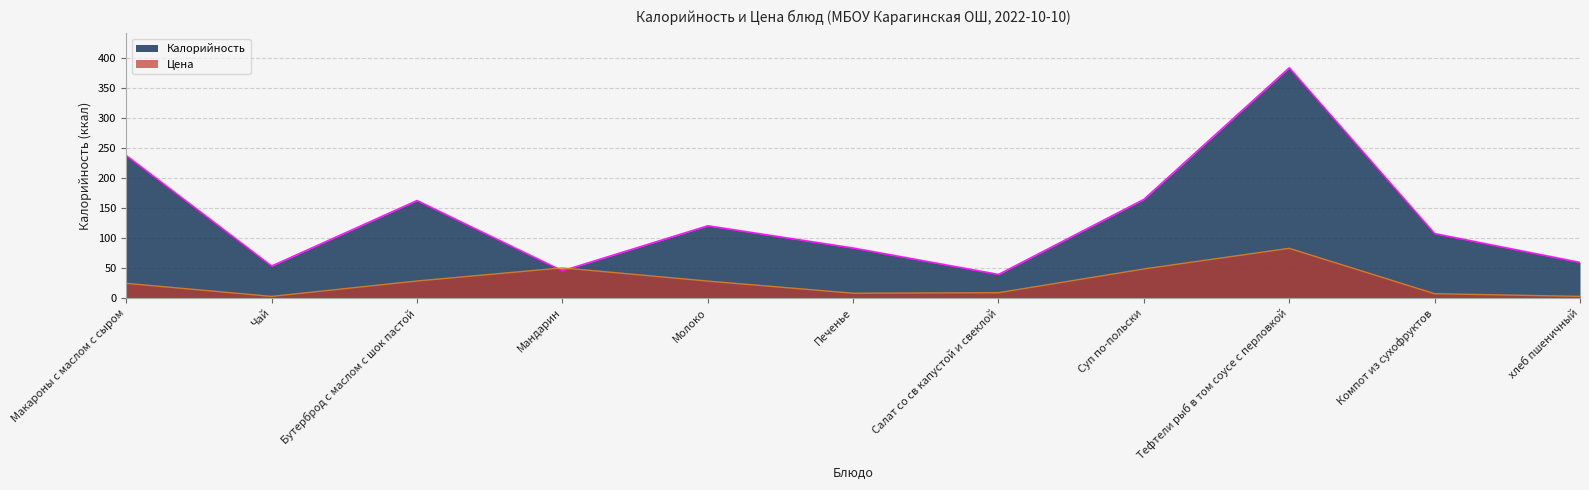

How many lines are shown in the chart?

2